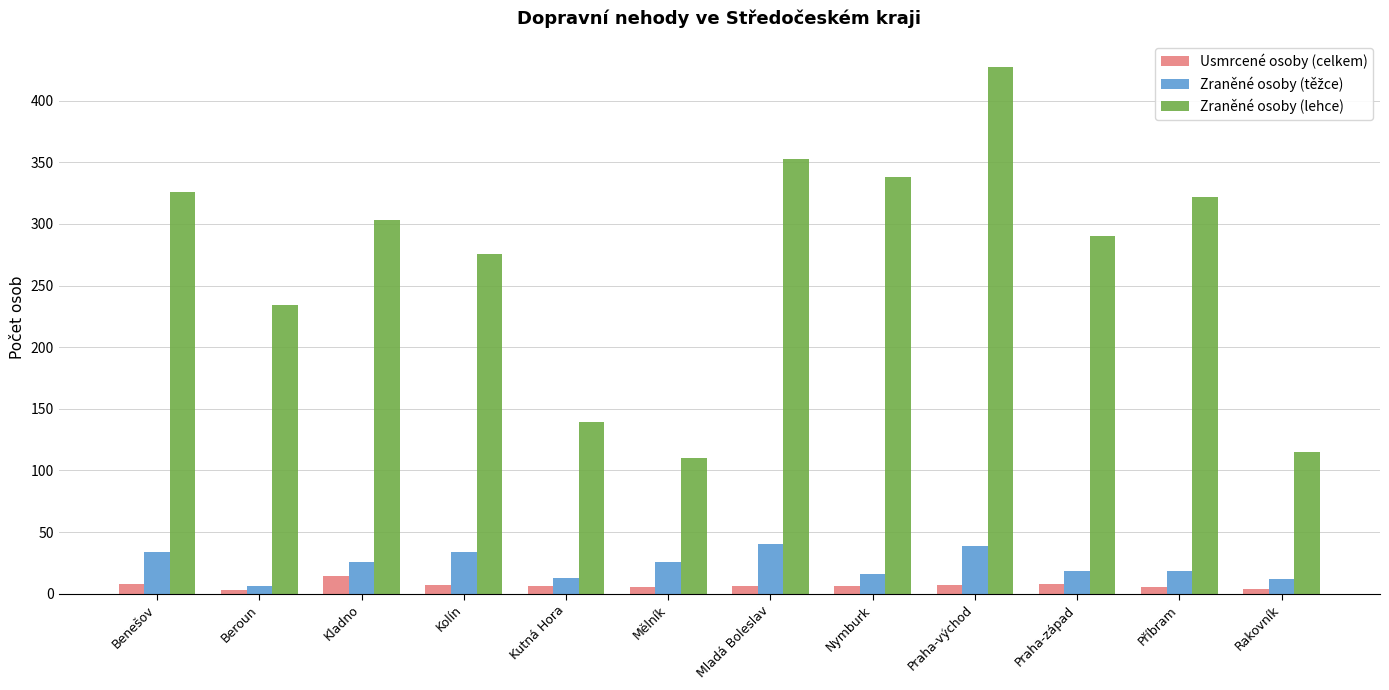

What position from the left is Mladá Boleslav?

7